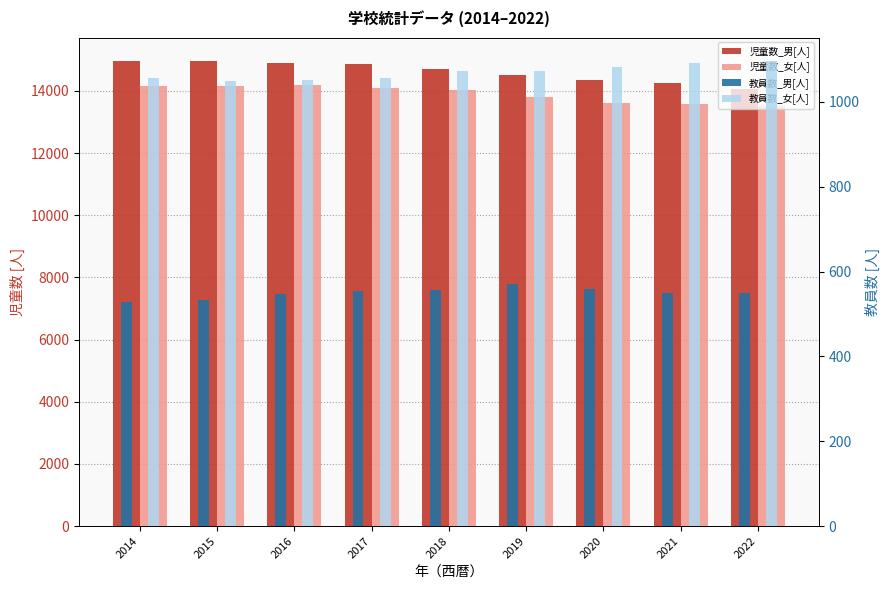

At which label is 教員数_男[人] closest to 549?

2022